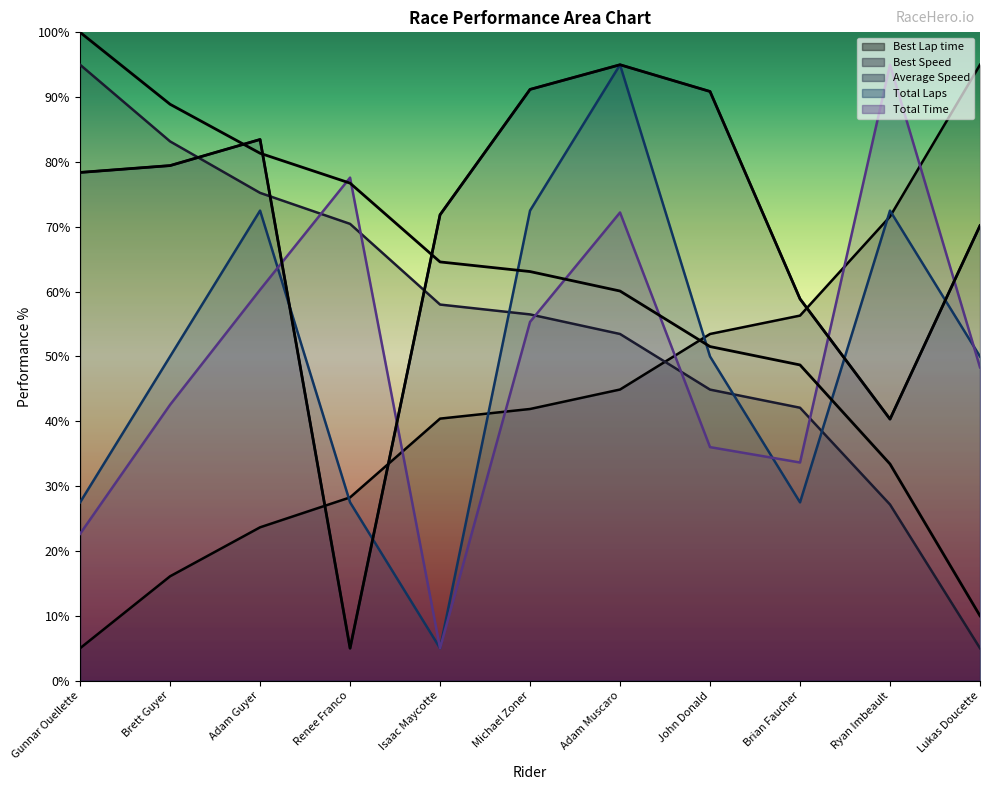

What is the label of the 8th point from the right?

Renee Franco